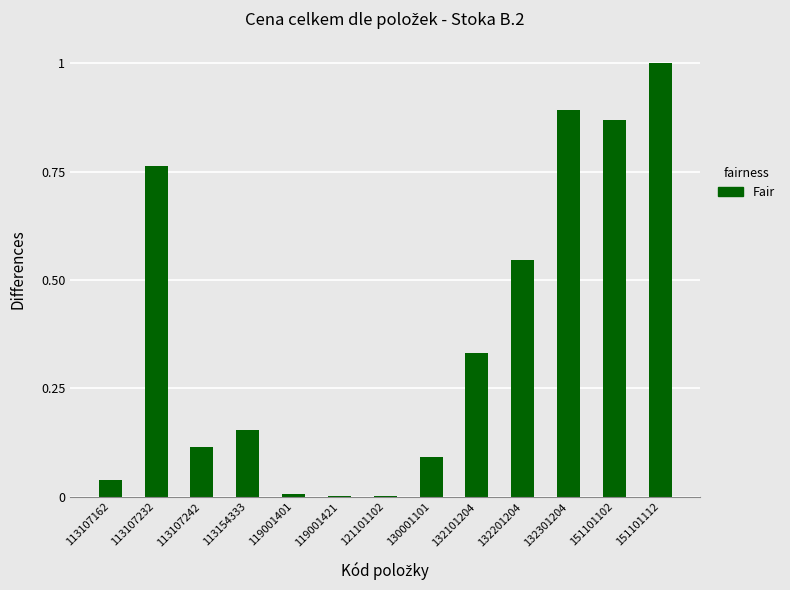

What is the greatest value displayed?

1.0